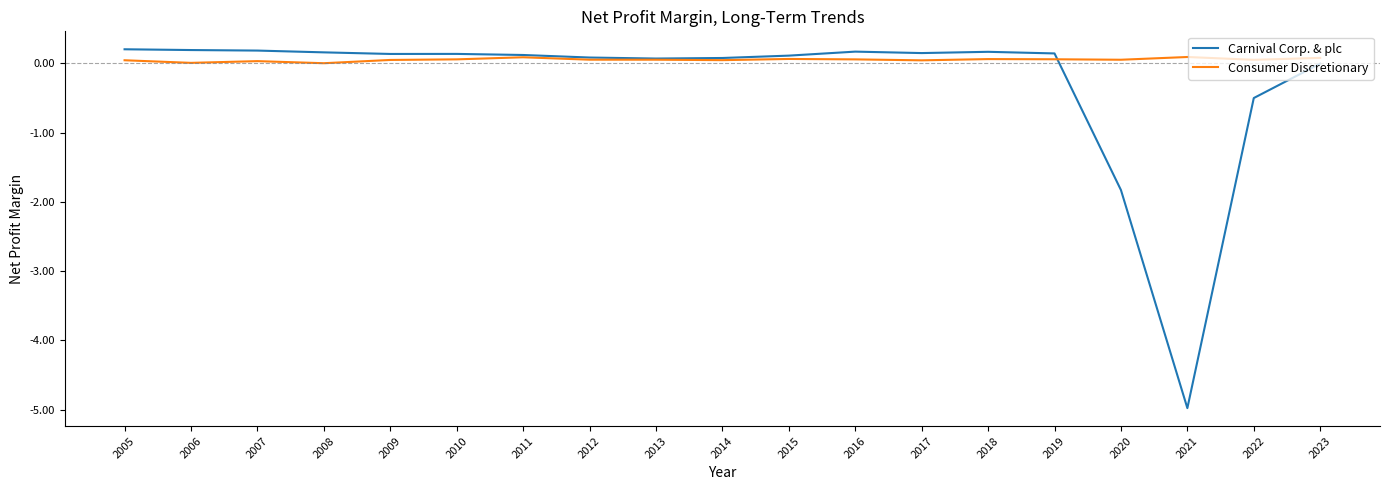

Rank the series at 2015 from lowest to highest value.

Consumer Discretionary, Carnival Corp. & plc